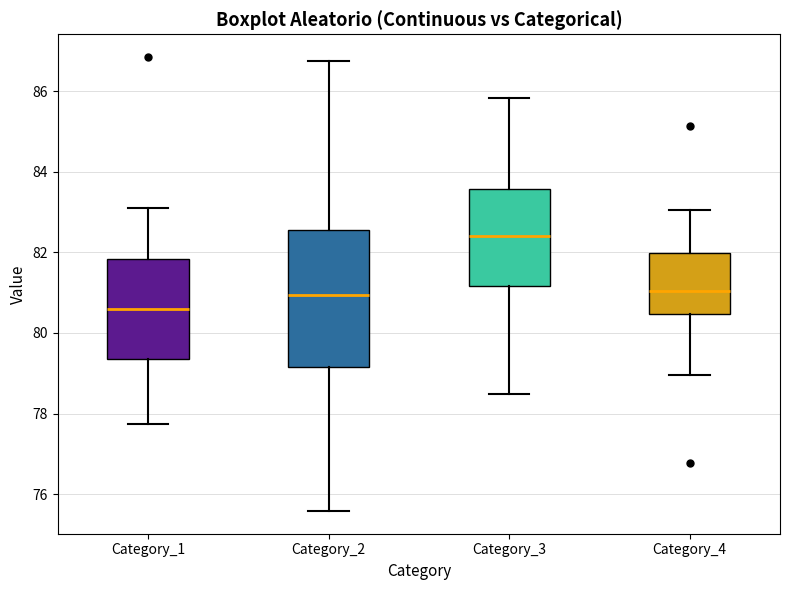

Where is the upper edge of the box for Category_1 on the y-axis? The values are not printed on the chart, so give them approximately, as read against the axis.

81.8